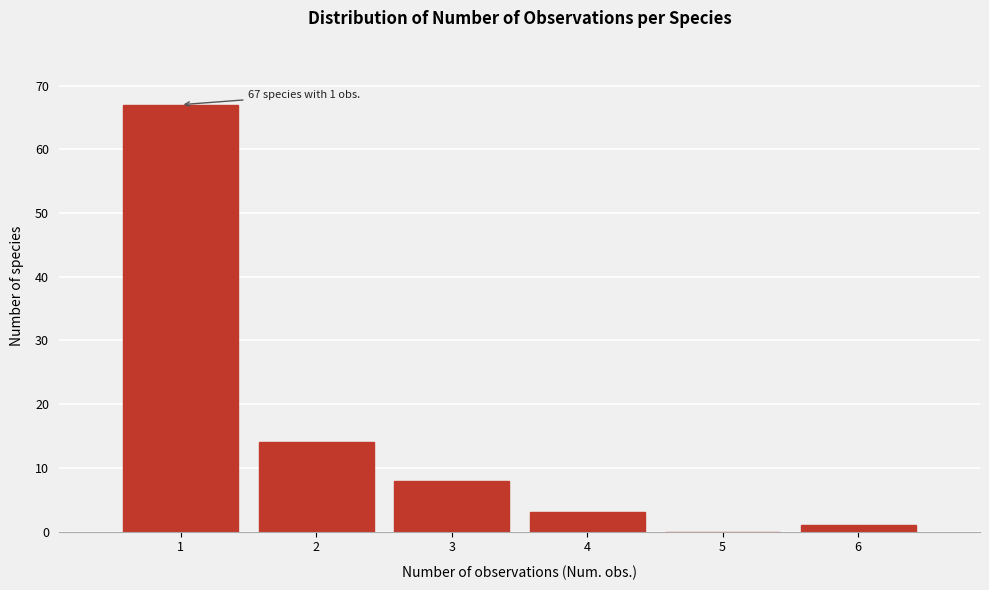

Over which range of the x-axis is the bar tallest?

0.5 to 1.5